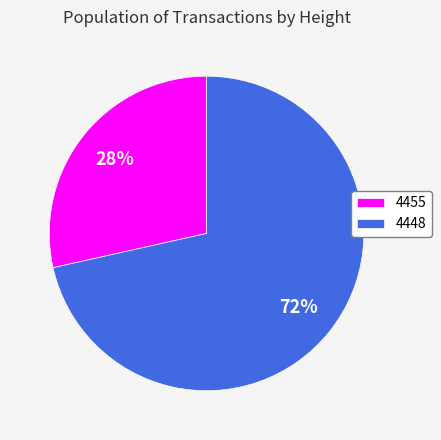

To the nearest percent, what is the average slice percentage?

50%